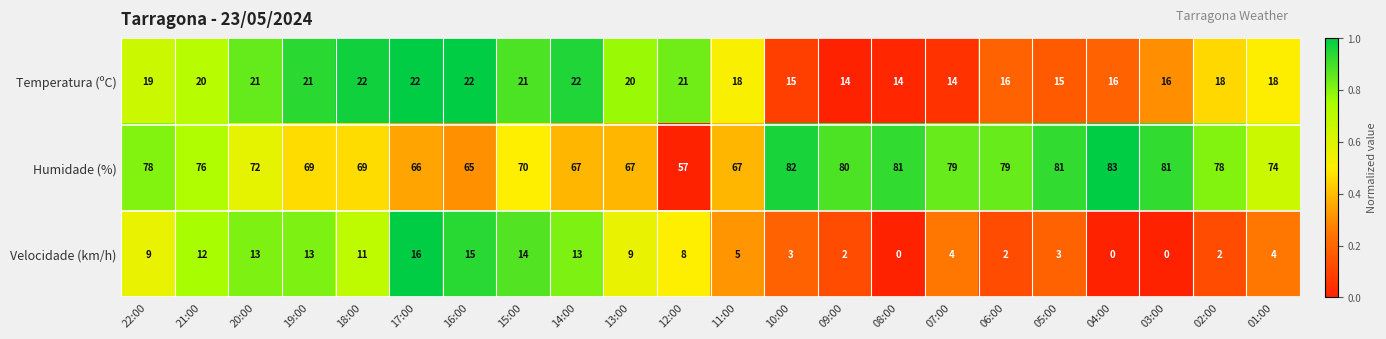

The value of Velocidade (km/h) at 03:00 is -10. True or false?

False